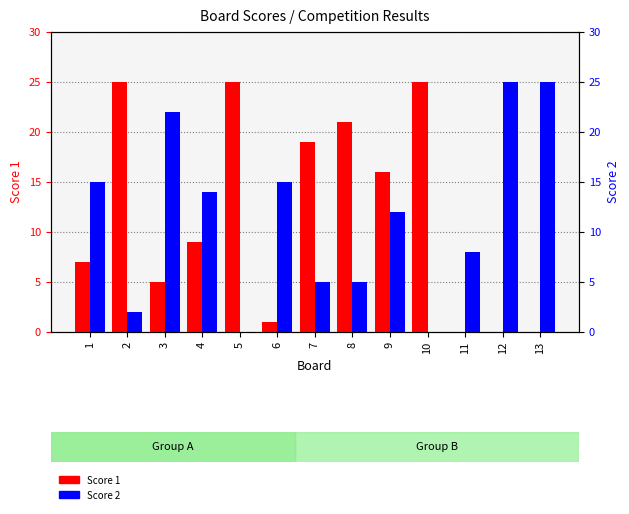

What is the average value of the Score 2 series?

11